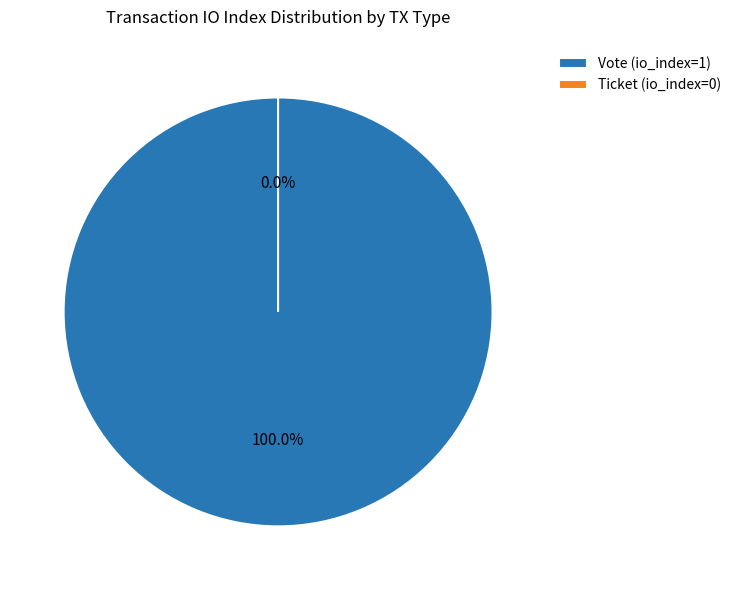

What is the smallest slice in the pie chart?

Ticket (io_index=0)